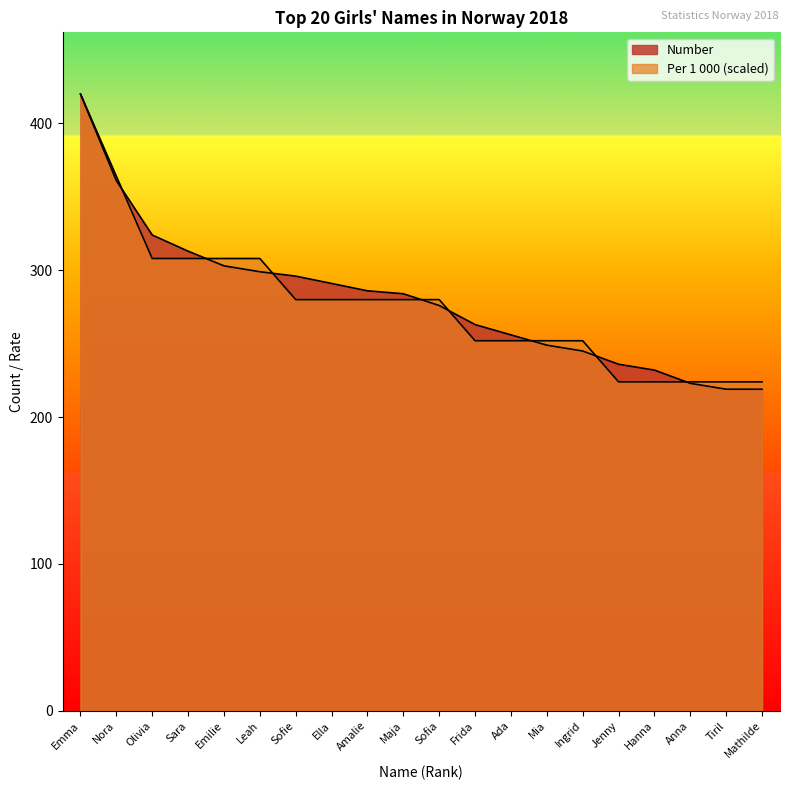

Reading left to right, list all the values displayed in this chart.

Number: Emma=420	Nora=361	Olivia=324	Sara=313	Emilie=303	Leah=299	Sofie=296	Ella=291	Amalie=286	Maja=284	Sofia=276	Frida=263	Ada=256	Mia=249	Ingrid=245	Jenny=236	Hanna=232	Anna=223	Tiril=219	Mathilde=219
Per 1 000: Emma=420	Nora=364	Olivia=308	Sara=308	Emilie=308	Leah=308	Sofie=280	Ella=280	Amalie=280	Maja=280	Sofia=280	Frida=252	Ada=252	Mia=252	Ingrid=252	Jenny=224	Hanna=224	Anna=224	Tiril=224	Mathilde=224